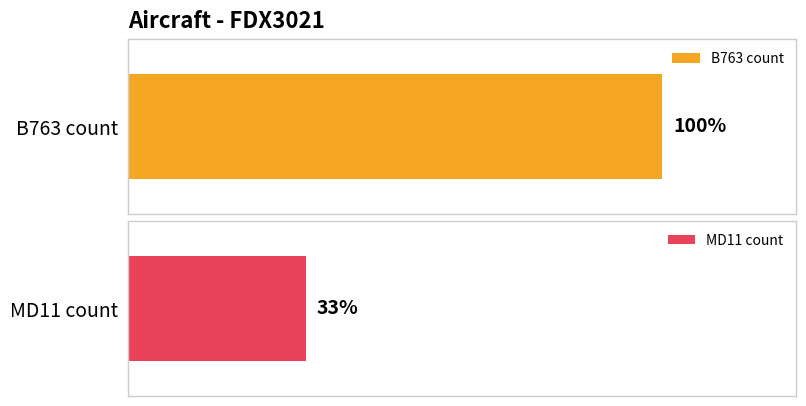

True or false: MD11 has a value of 0 at 1.

False